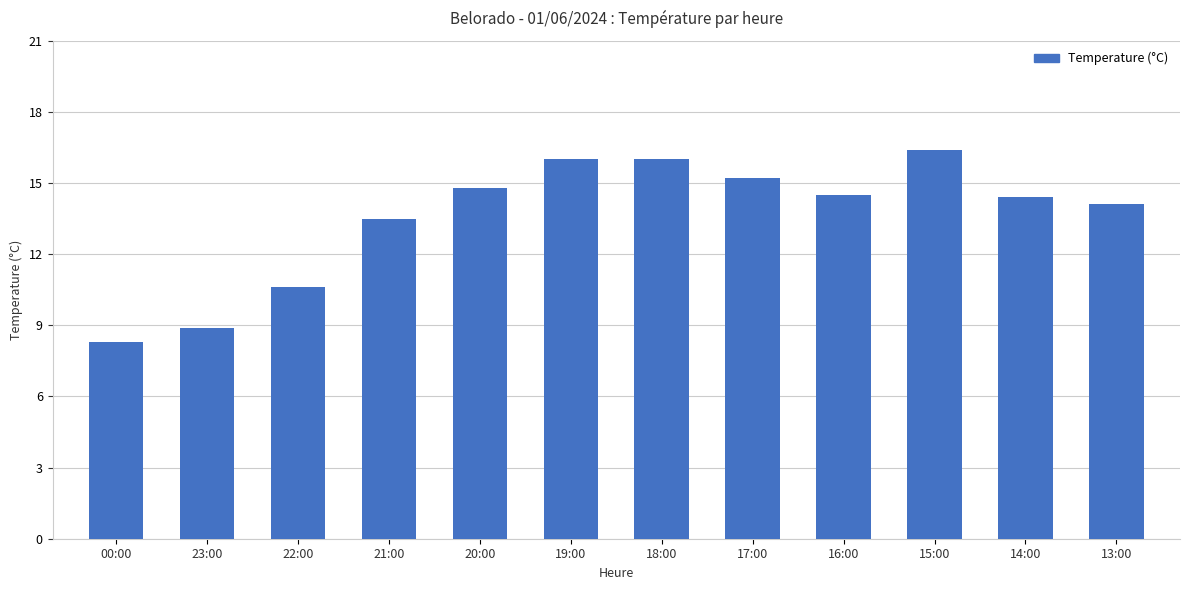

The value at 14:00 is 14.4. True or false?

True